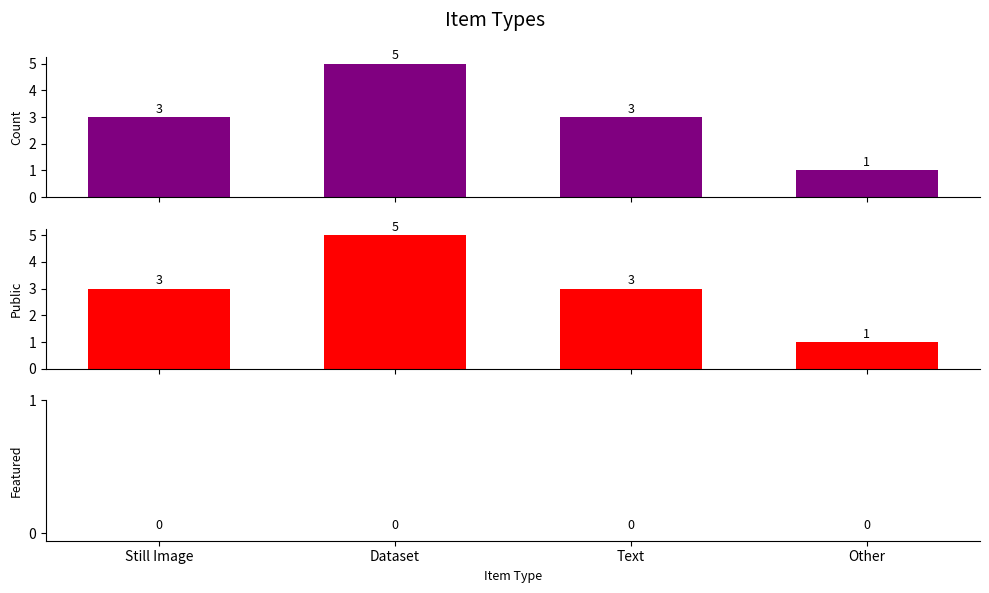

Where does the Public series first go above 3?

Dataset